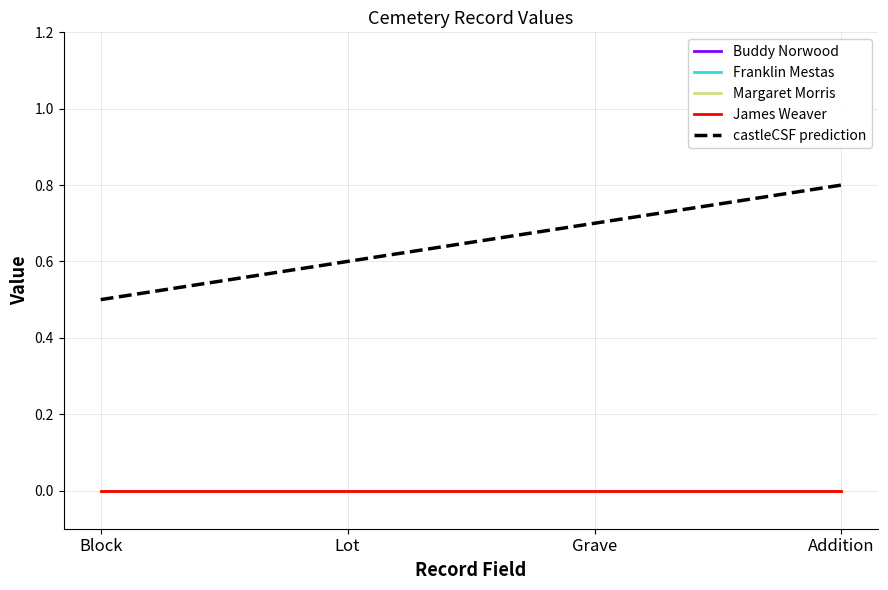

Does the chart display data point markers on the line(s)?

No